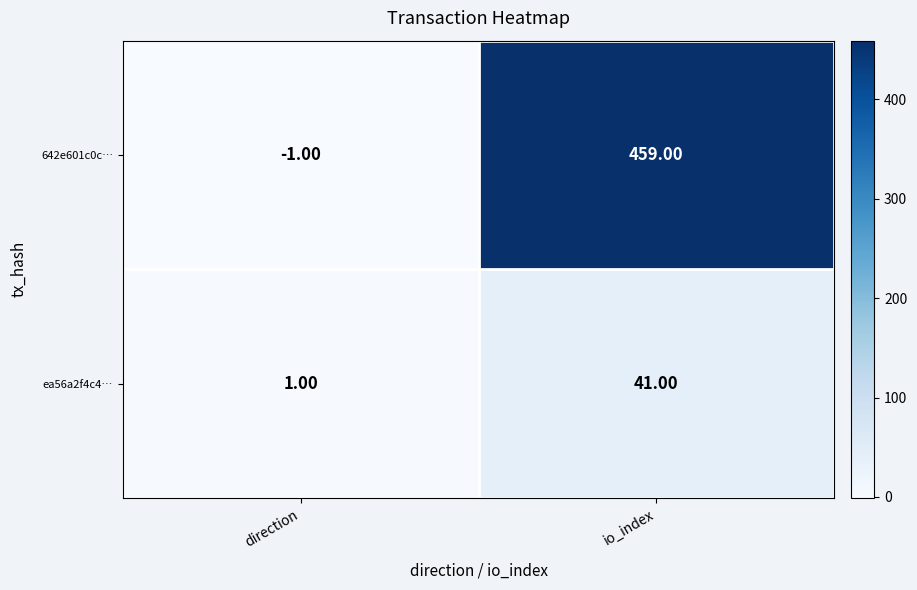

Which series changed the most between direction and io_index?

642e601c0c…